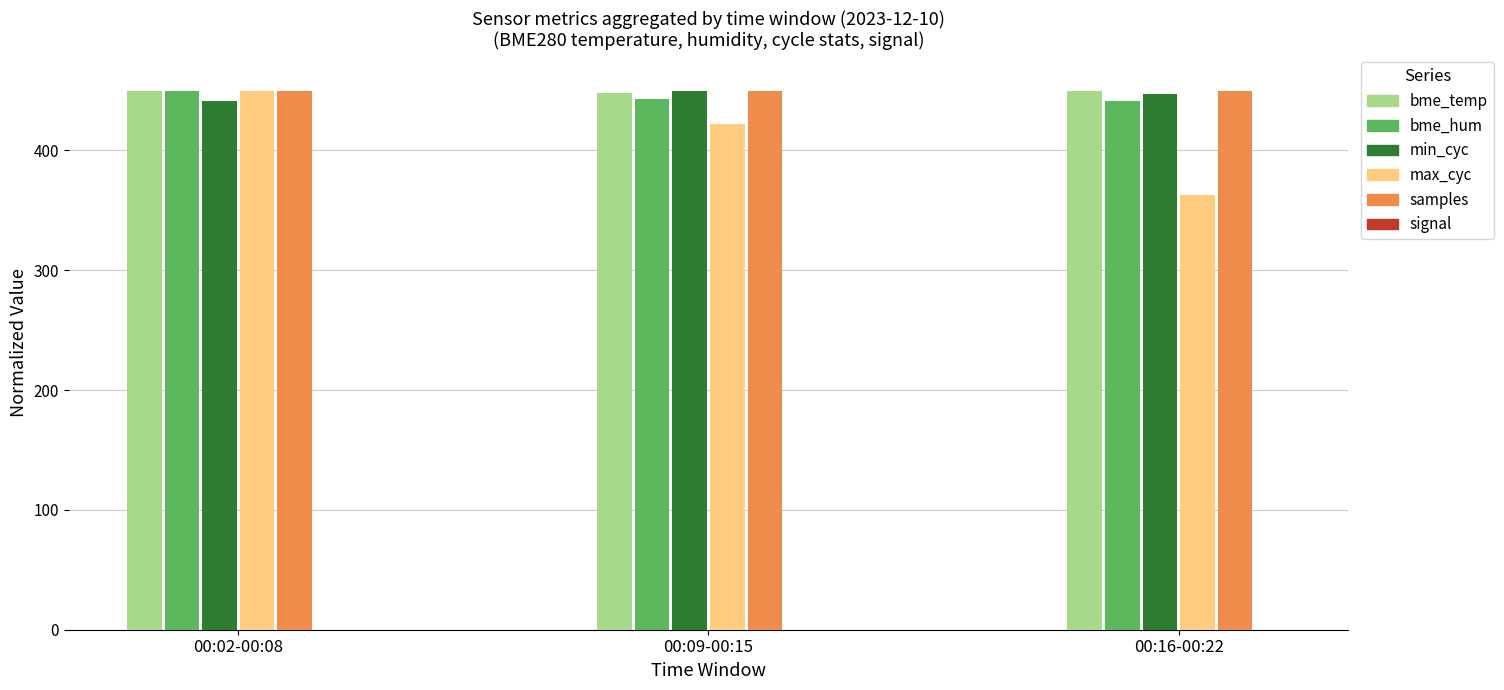

Which has a higher value, 00:16-00:22 or 00:02-00:08?

00:16-00:22